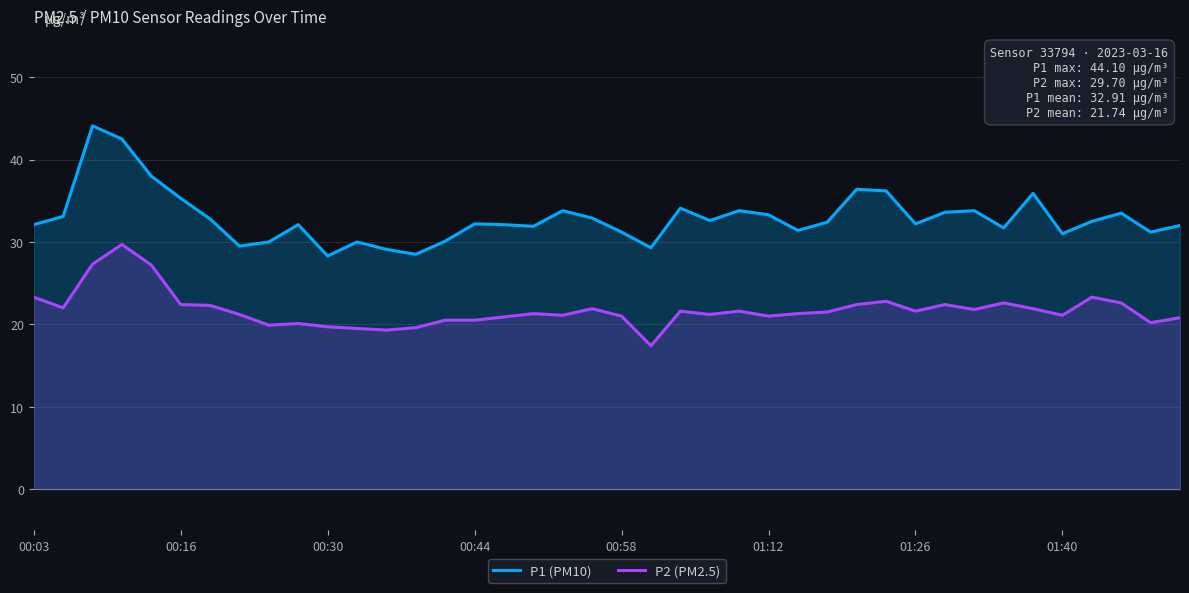

Which series changed the most between 18 and 33?

P1 (PM10)